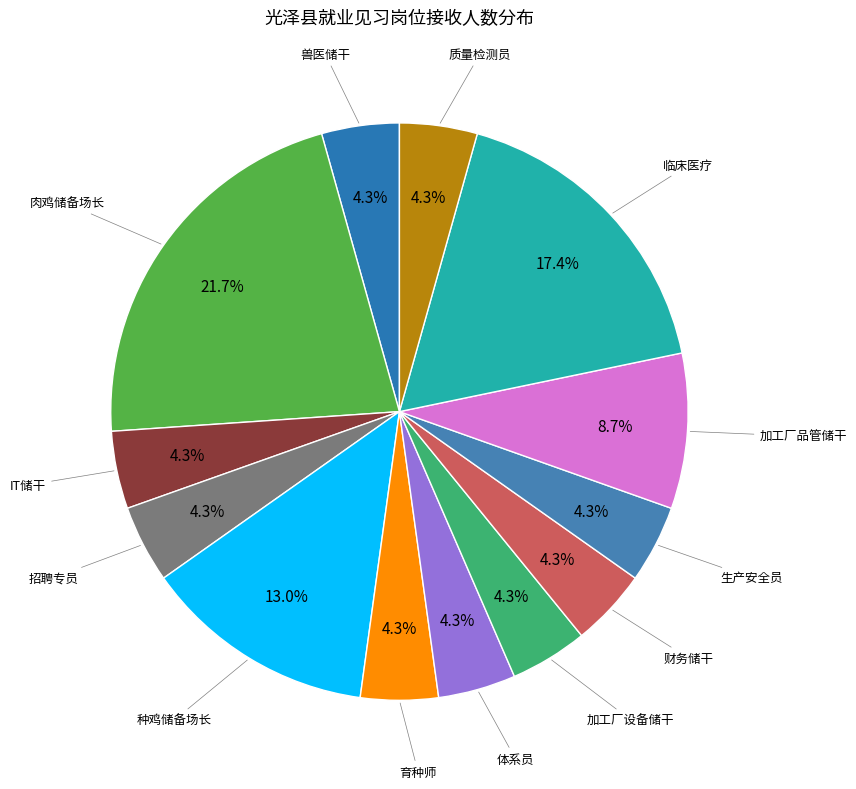

To the nearest percent, what is the difference between the 兽医储干 and 加工厂品管储干 slice percentages?

4%